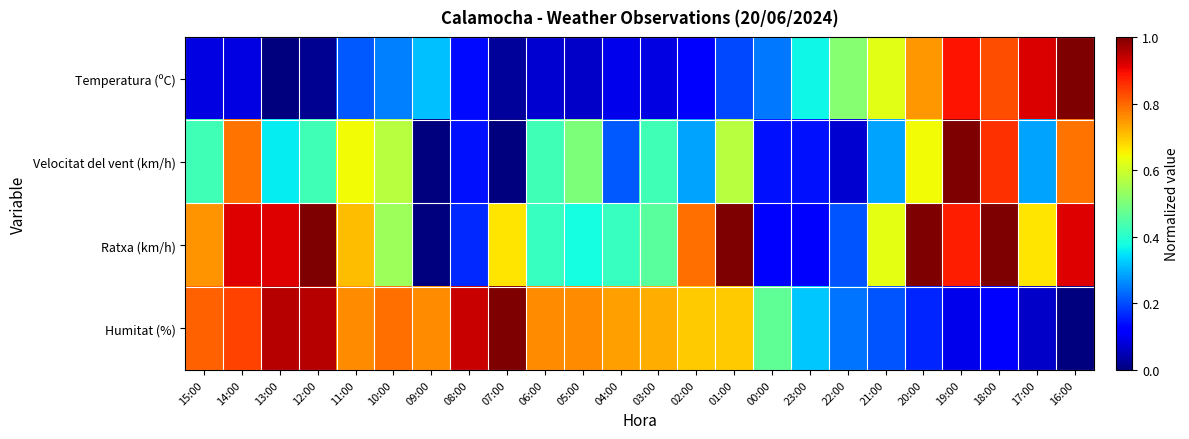

Reading left to right, what are all the values shown in this chart?

Temperatura (ºC): 15:00=0.1	14:00=0.1	13:00=0.0	12:00=0.0	11:00=0.2	10:00=0.3	09:00=0.3	08:00=0.1	07:00=0.0	06:00=0.1	05:00=0.1	04:00=0.1	03:00=0.1	02:00=0.1	01:00=0.2	00:00=0.2	23:00=0.4	22:00=0.5	21:00=0.6	20:00=0.7	19:00=0.9	18:00=0.8	17:00=0.9	16:00=1.0
Velocitat del vent (km/h): 15:00=0.4	14:00=0.8	13:00=0.4	12:00=0.4	11:00=0.6	10:00=0.6	09:00=0.0	08:00=0.1	07:00=0.0	06:00=0.4	05:00=0.5	04:00=0.2	03:00=0.4	02:00=0.3	01:00=0.6	00:00=0.1	23:00=0.1	22:00=0.1	21:00=0.3	20:00=0.6	19:00=1.0	18:00=0.9	17:00=0.3	16:00=0.8
Ratxa (km/h): 15:00=0.8	14:00=0.9	13:00=0.9	12:00=1.0	11:00=0.7	10:00=0.5	09:00=0.0	08:00=0.2	07:00=0.7	06:00=0.4	05:00=0.4	04:00=0.4	03:00=0.5	02:00=0.8	01:00=1.0	00:00=0.1	23:00=0.1	22:00=0.2	21:00=0.6	20:00=1.0	19:00=0.9	18:00=1.0	17:00=0.7	16:00=0.9
Humitat (%): 15:00=0.8	14:00=0.8	13:00=1.0	12:00=1.0	11:00=0.8	10:00=0.8	09:00=0.8	08:00=0.9	07:00=1.0	06:00=0.8	05:00=0.8	04:00=0.7	03:00=0.7	02:00=0.7	01:00=0.7	00:00=0.5	23:00=0.3	22:00=0.2	21:00=0.2	20:00=0.2	19:00=0.1	18:00=0.1	17:00=0.1	16:00=0.0